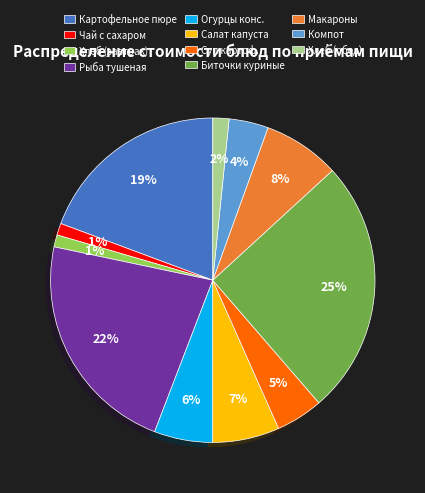

How many slices are in this pie chart?

11